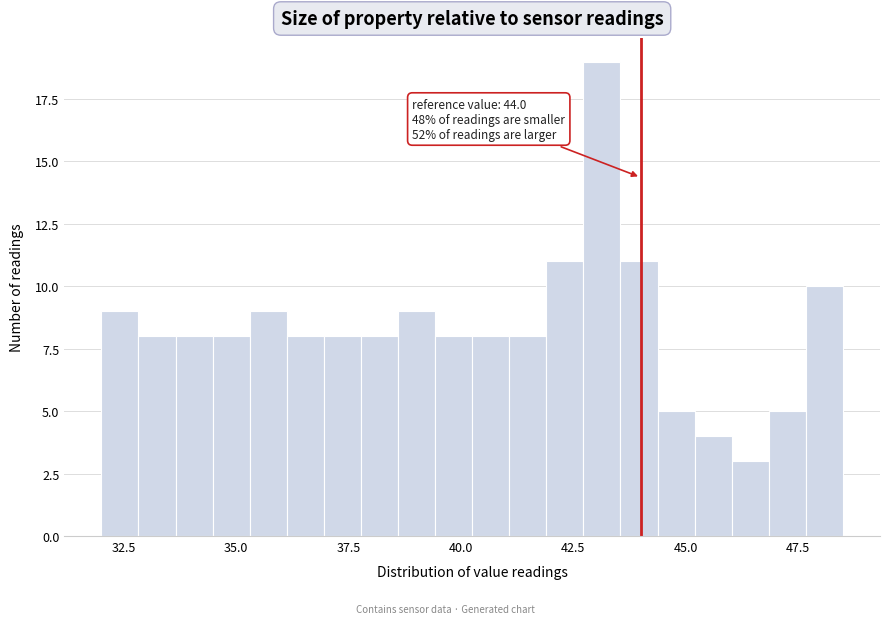

Around what value on the x-axis is the tallest bar? Give the approximate position of its centre, as read against the axis.

43.0